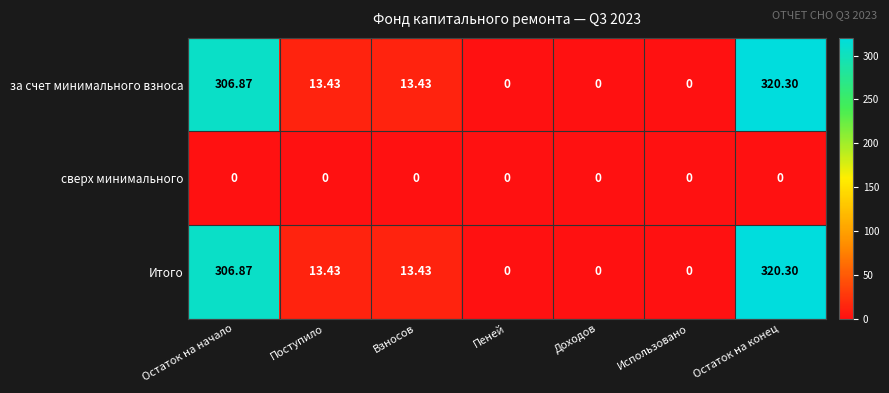

At which category is the sum across all series the highest?

Остаток на конец